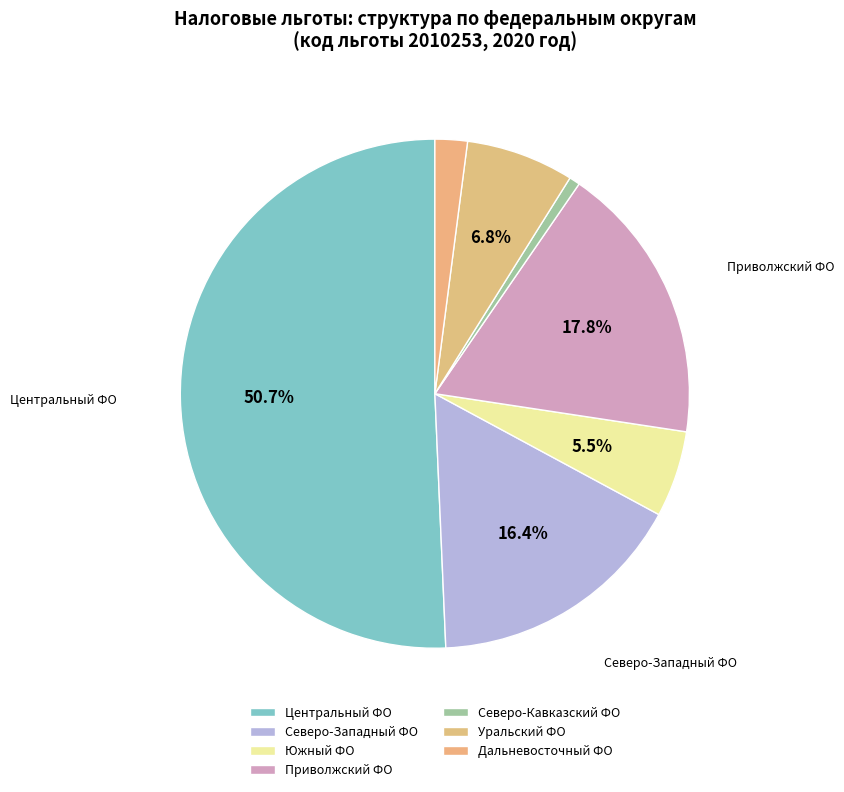

How many slices are in this pie chart?

7